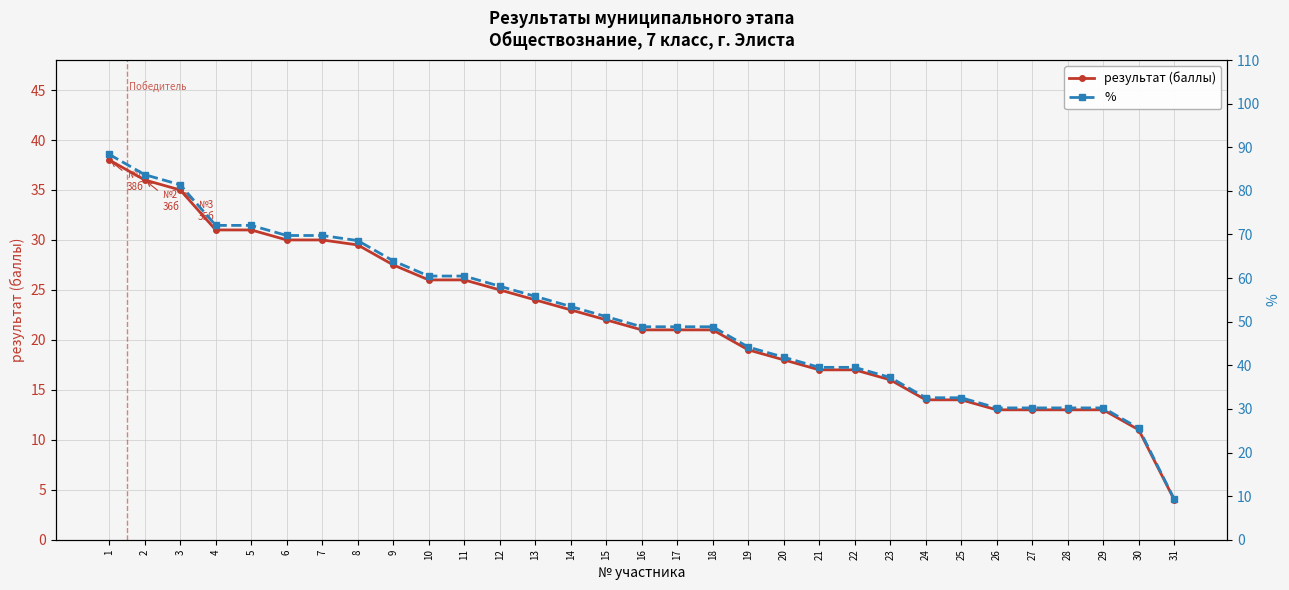

What is the sum of the результат (баллы) values at 15 and 9?

49.5